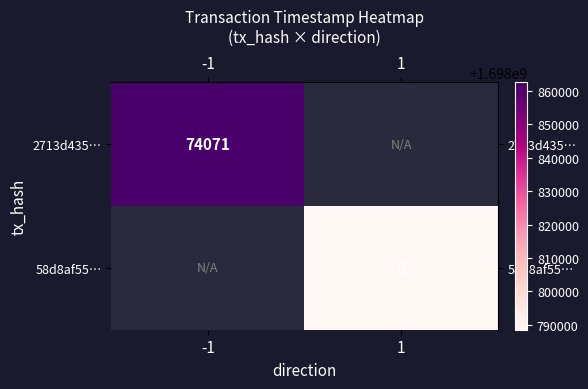

Read the row_1 value at 1.

1698788518.0